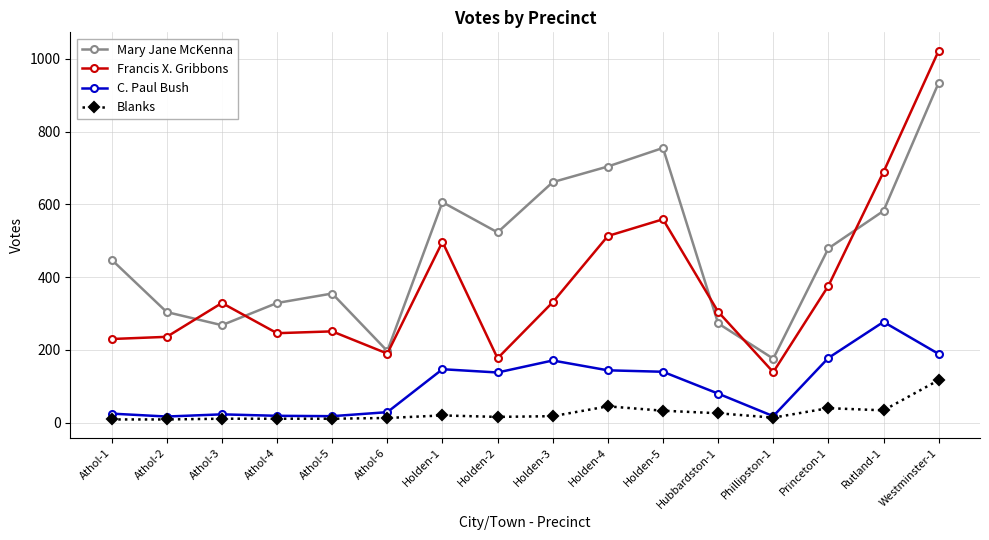

What are all the series names shown in the legend?

Mary Jane McKenna, Francis X. Gribbons, C. Paul Bush, Blanks